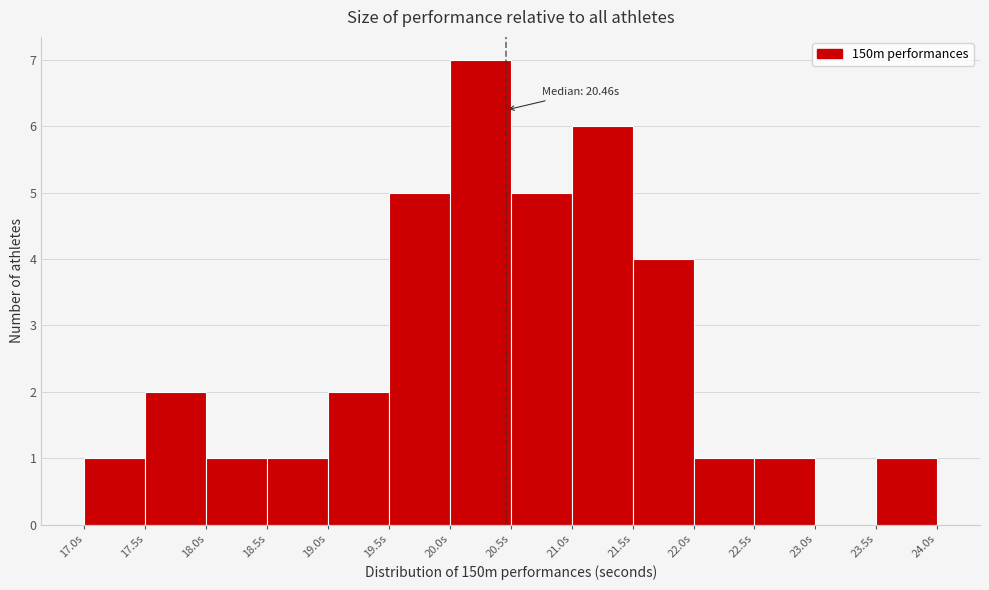

Which range on the x-axis has the tallest bar?

20.0 to 20.5